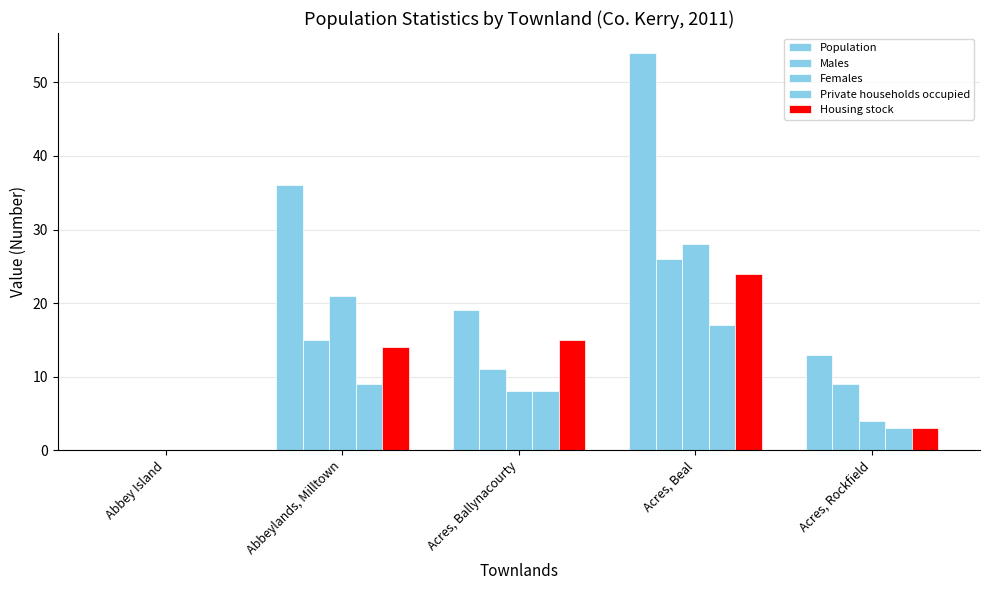

Which series changed the most between Abbeylands, Milltown and Acres, Rockfield?

Population